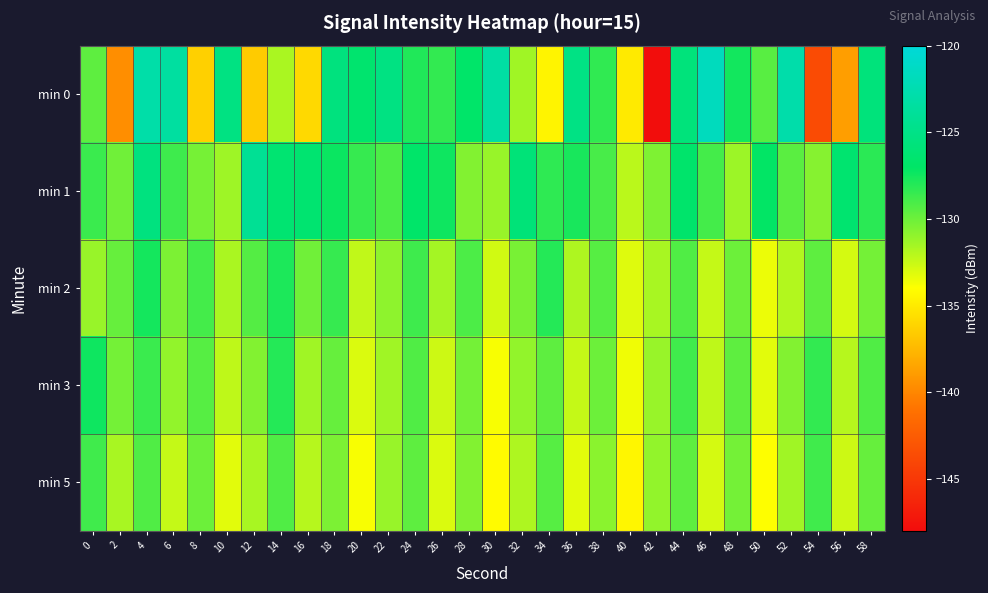

Reading left to right, list all the values displayed in this chart.

min 0: 0=-129.6	2=-139.6	4=-123.0	6=-123.5	8=-136.3	10=-125.3	12=-136.5	14=-131.7	16=-135.9	18=-125.5	20=-126.5	22=-125.3	24=-127.9	26=-128.4	28=-126.8	30=-123.3	32=-131.4	34=-134.5	36=-125.2	38=-128.4	40=-135.0	42=-147.9	44=-125.7	46=-121.7	48=-127.5	50=-129.4	52=-122.8	54=-143.7	56=-138.8	58=-125.7
min 1: 0=-128.6	2=-130.1	4=-125.4	6=-128.7	8=-130.2	10=-131.4	12=-124.2	14=-126.3	16=-126.4	18=-127.3	20=-128.5	22=-129.1	24=-126.8	26=-127.4	28=-130.6	30=-131.2	32=-125.9	34=-128.3	36=-127.7	38=-129.0	40=-132.1	42=-130.5	44=-126.7	46=-128.9	48=-131.3	50=-127.1	52=-129.5	54=-130.7	56=-126.4	58=-128.2
min 2: 0=-131.2	2=-129.8	4=-127.6	6=-130.4	8=-128.9	10=-131.7	12=-129.3	14=-127.8	16=-130.1	18=-128.5	20=-132.3	22=-130.9	24=-128.7	26=-131.5	28=-129.1	30=-132.7	32=-130.3	34=-128.0	36=-131.8	38=-129.4	40=-133.1	42=-131.6	44=-129.2	46=-132.4	48=-130.0	50=-133.5	52=-131.9	54=-129.6	56=-132.8	58=-130.2
min 3: 0=-127.4	2=-130.2	4=-128.6	6=-131.0	8=-129.4	10=-132.2	12=-130.6	14=-128.0	16=-131.4	18=-129.8	20=-133.0	22=-131.4	24=-129.2	26=-132.6	28=-130.2	30=-133.8	32=-131.0	34=-129.6	36=-132.4	38=-130.0	40=-133.6	42=-131.2	44=-128.8	46=-132.2	48=-129.6	50=-133.2	52=-130.6	54=-128.4	56=-132.0	58=-129.2
min 5: 0=-128.8	2=-131.6	4=-129.2	6=-132.4	8=-130.0	10=-133.2	12=-131.6	14=-129.2	16=-132.0	18=-130.4	20=-133.8	22=-131.2	24=-129.6	26=-133.0	28=-130.6	30=-134.2	32=-131.8	34=-129.4	36=-133.2	38=-130.8	40=-134.4	42=-131.0	44=-129.6	46=-132.8	48=-130.2	50=-134.0	52=-131.4	54=-128.8	56=-132.6	58=-129.8